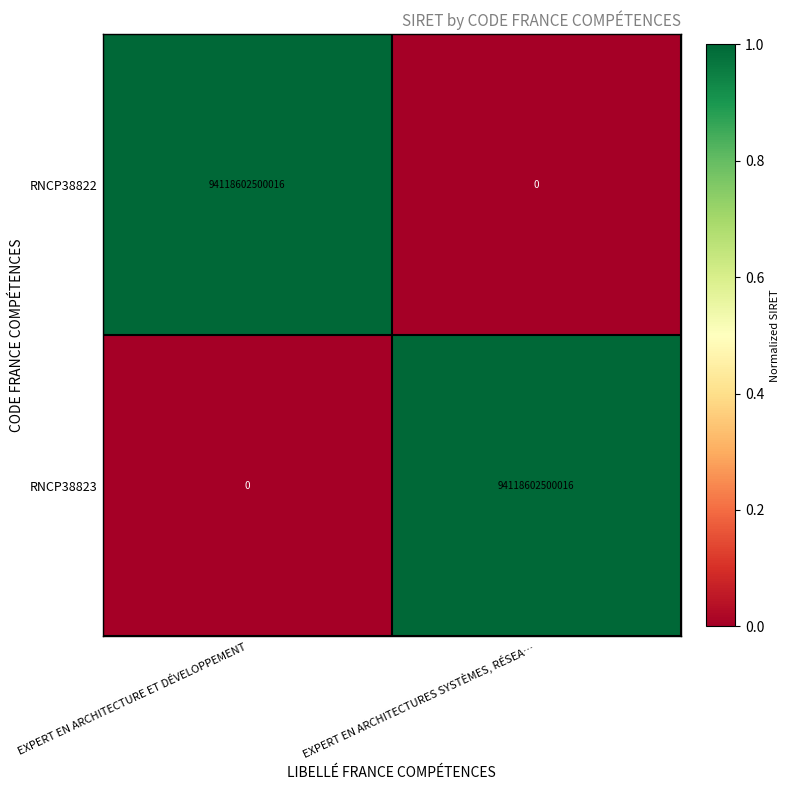

What is the difference between the maximum and minimum values in the RNCP38823 series?

94118602500016